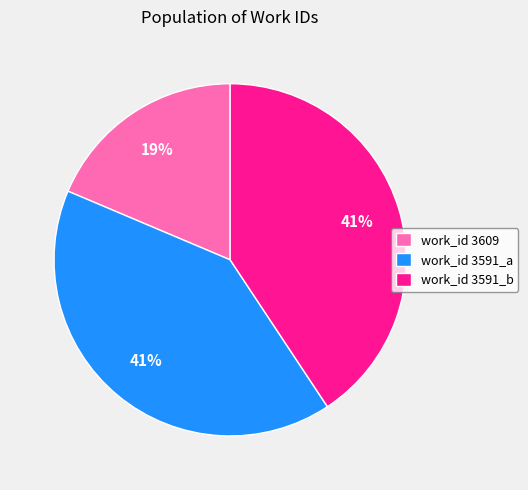

To the nearest percent, what is the difference between the largest and smallest slice percentages?

22%